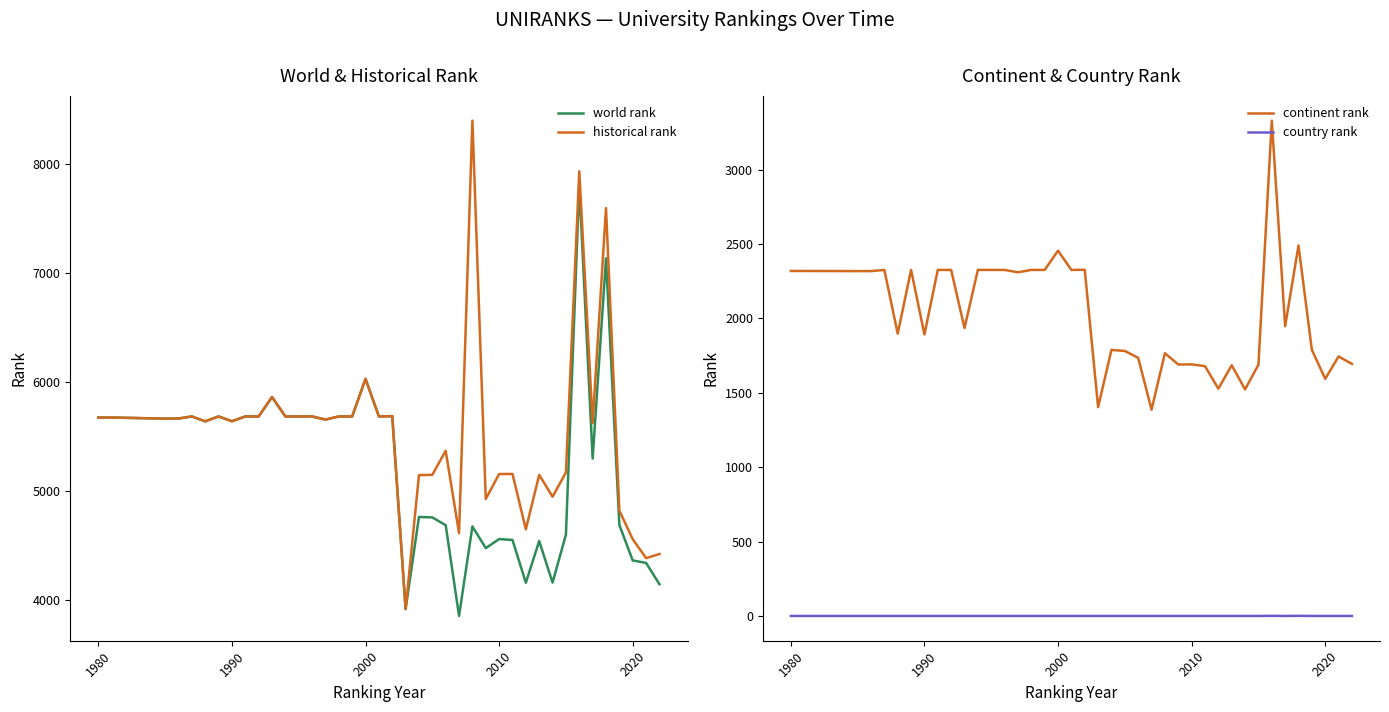

True or false: country rank and continent rank cross at least once.

False